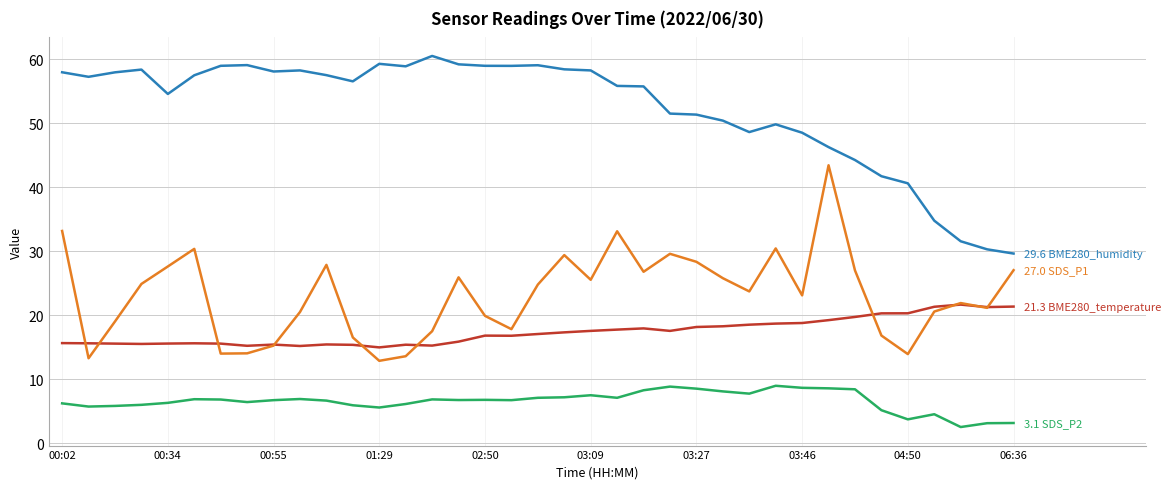

What is the greatest value displayed?

60.5